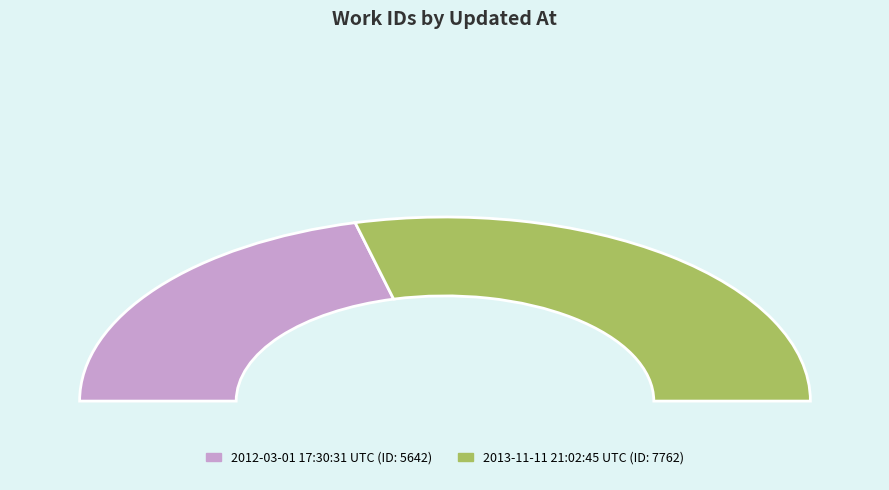

How much of the chart is everything except 2013-11-11 21:02:45 UTC?

42.1%